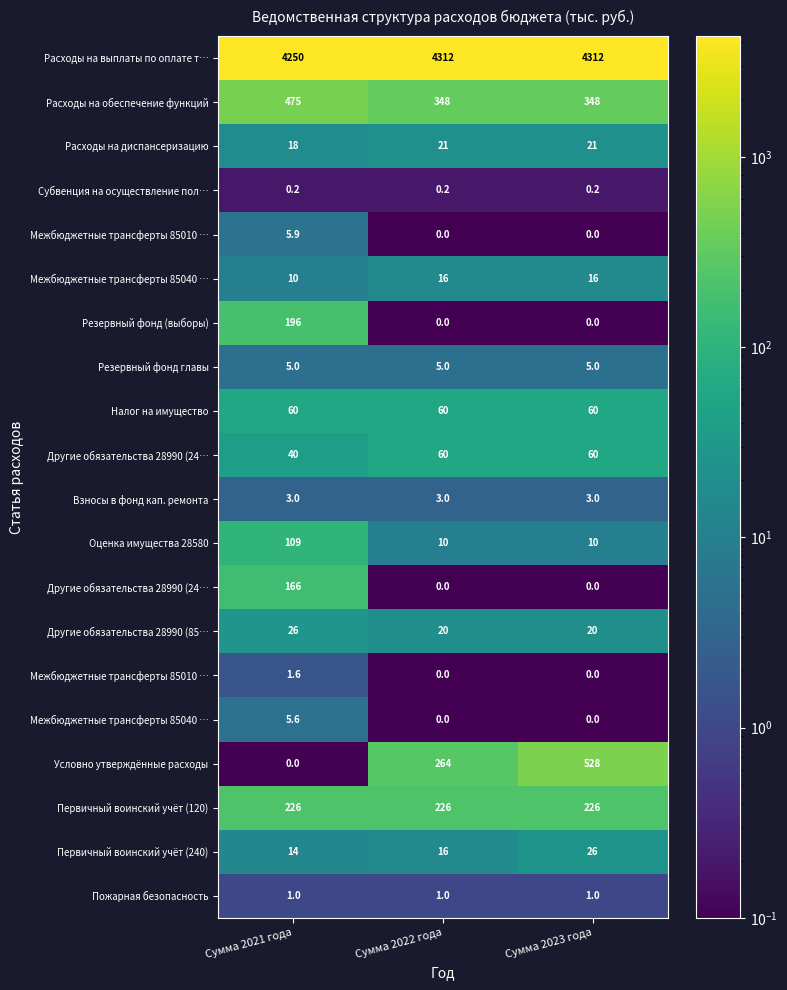

Between Сумма 2023 года and Сумма 2022 года, which is larger?

Сумма 2023 года